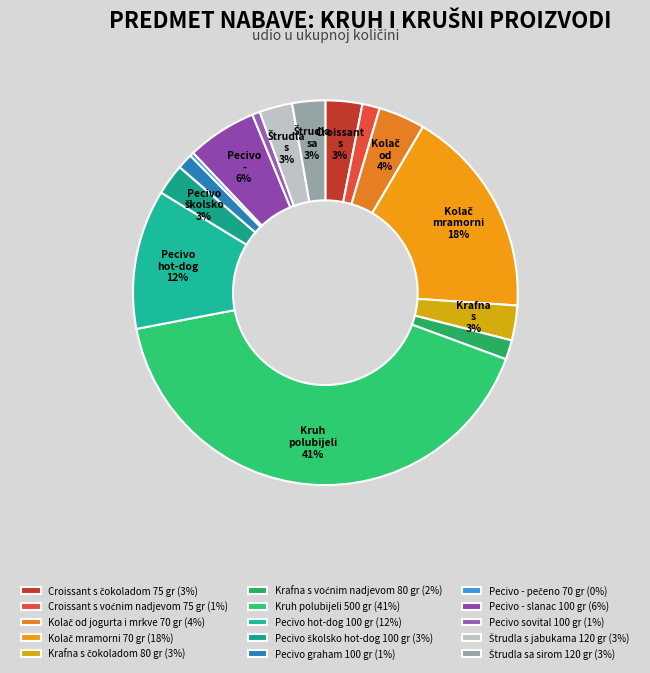

What is the ratio of the value at Pecivo hot-dog 100 gr to the value at Krafna s čokoladom 80 gr?

4.0